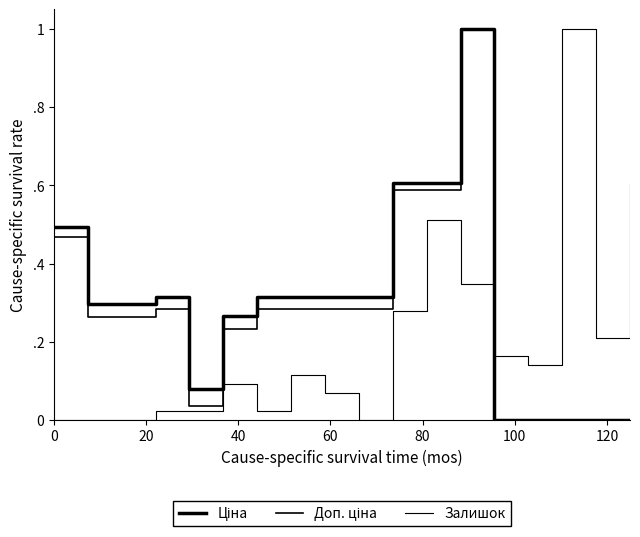

Does the chart have visible grid lines?

No